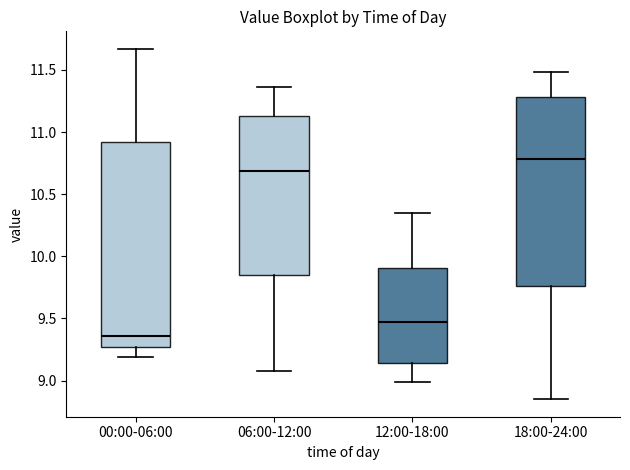

Which box has the lowest median line?

00:00-06:00